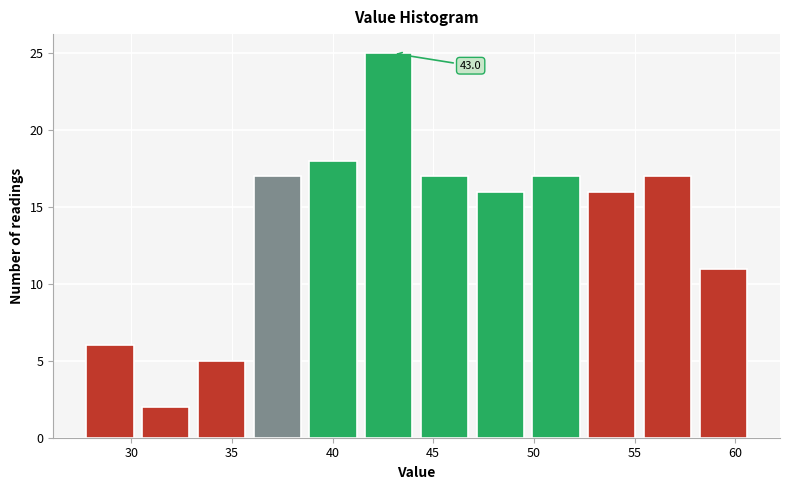

Which range on the x-axis has the tallest bar?

41.5 to 44.5